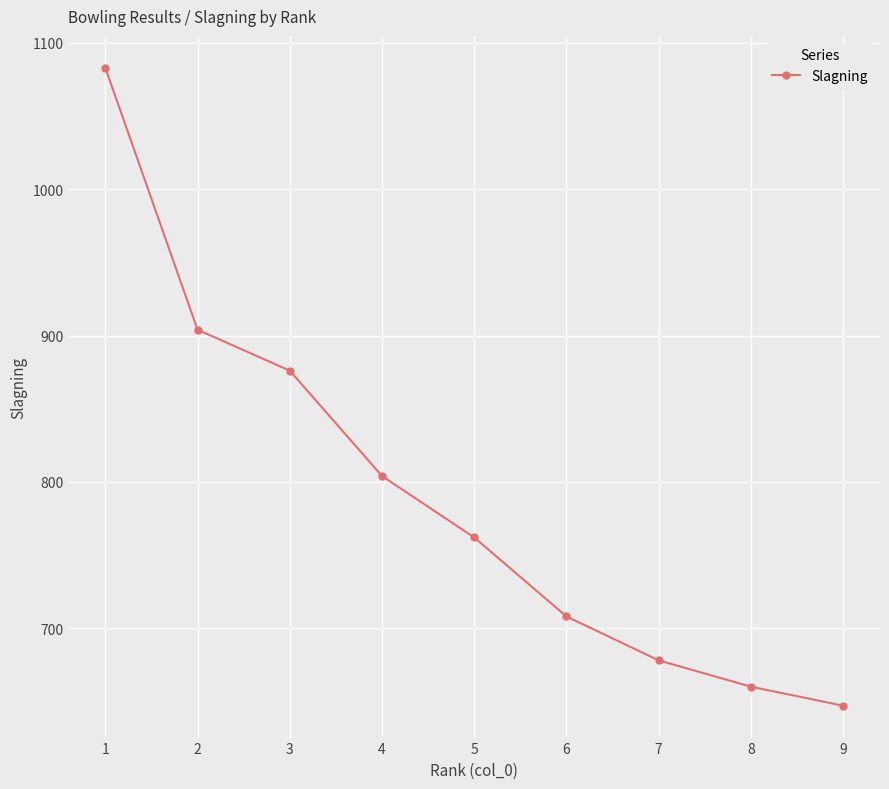

Is it true that the value at 5 is 383?

False